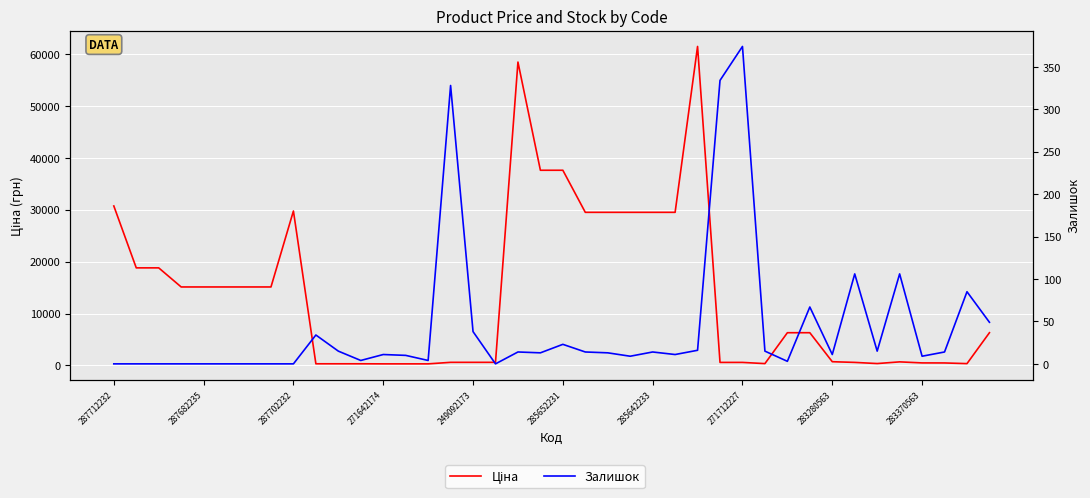

Which category has the lowest value in the Ціна series?

271642174